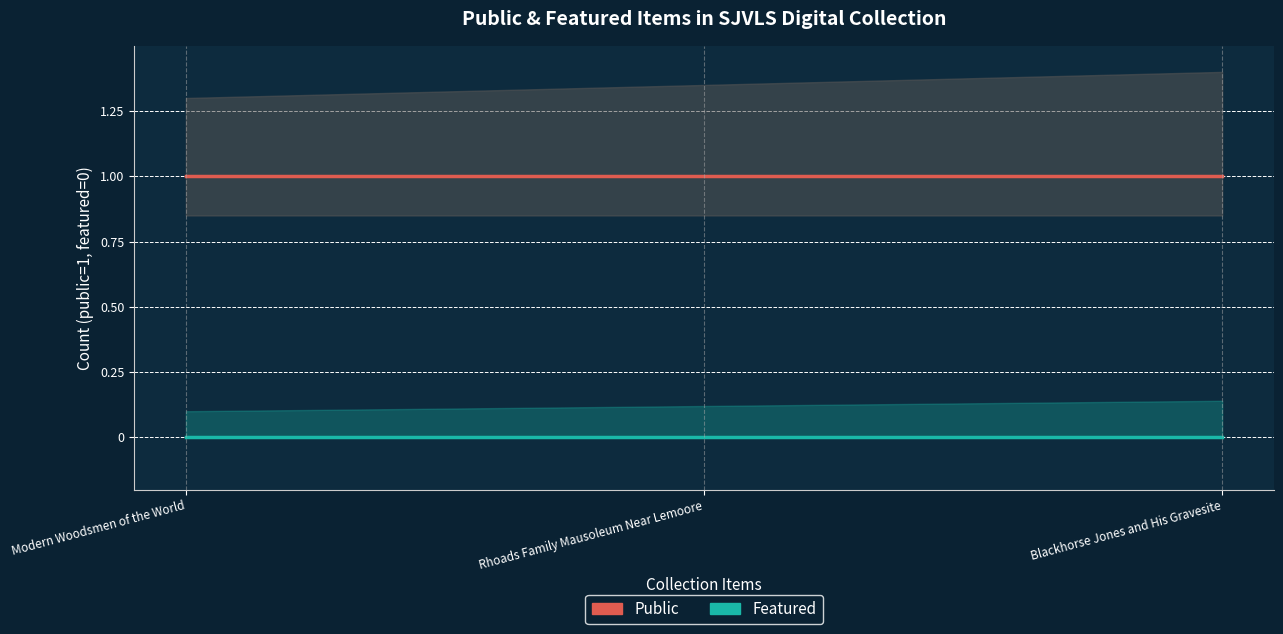

True or false: Public has a value of 0 at Modern Woodsmen of the World.

False